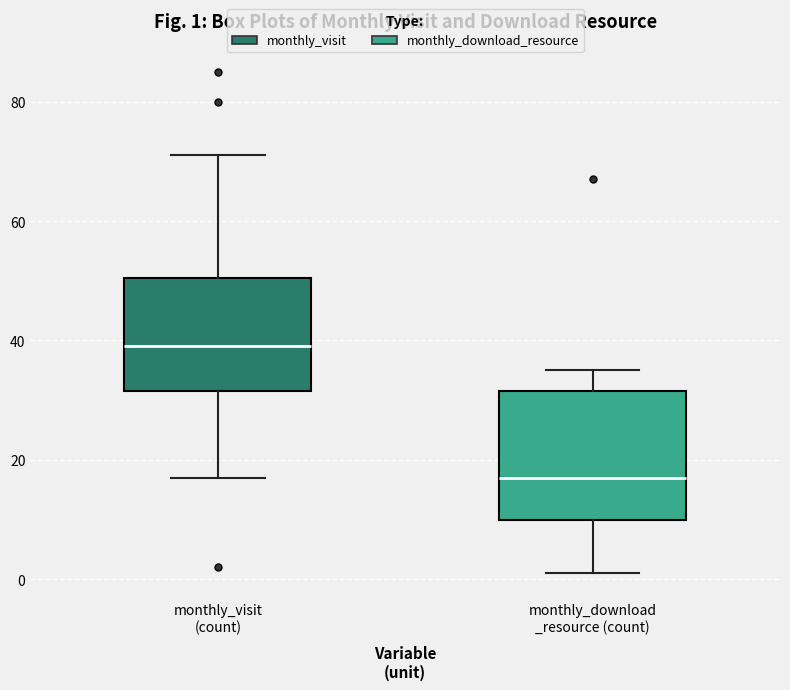

Which box's median line is the highest?

monthly_visit (count)